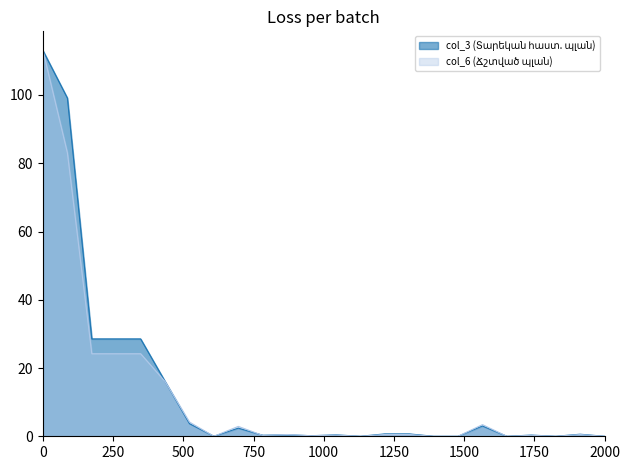

Which series ends up on top after the final intersection of col_6 (Ճշտված պլան) and col_3 (Տարեկան հաստ. պլան)?

col_3 (Տարեկան հաստ. պլան)